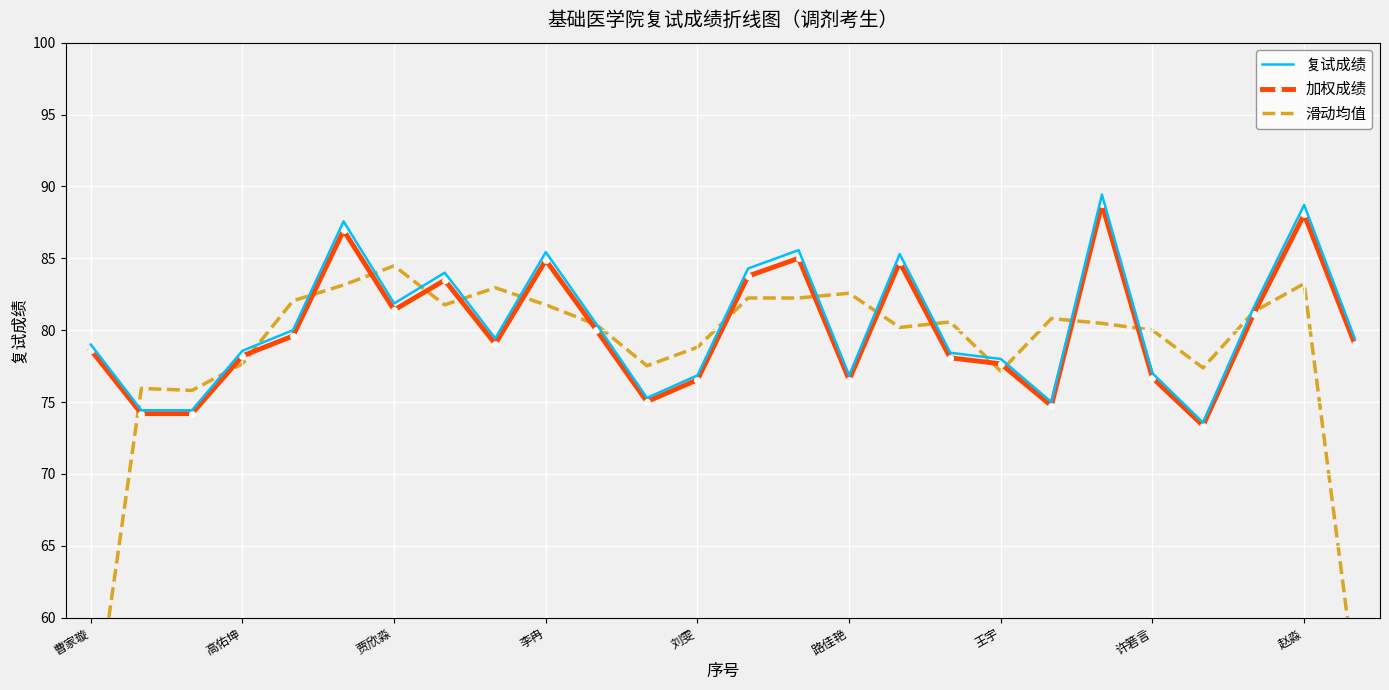

What is the sum of all 滑动均值 values?

2037.6